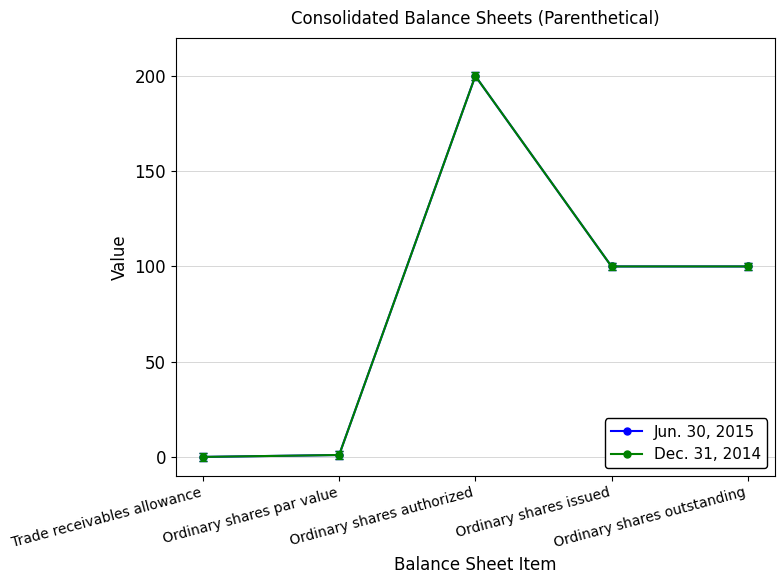

Is this an area chart (filled region under the line)?

No